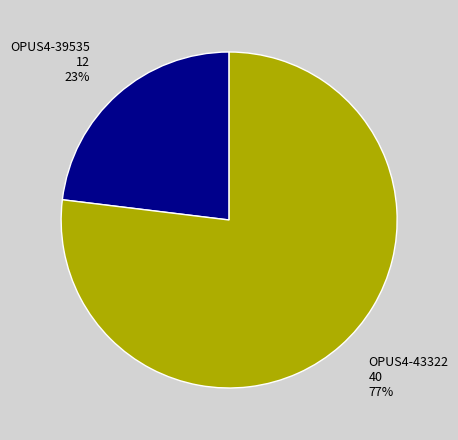

To the nearest percent, what portion does OPUS4-39535 represent?

23%